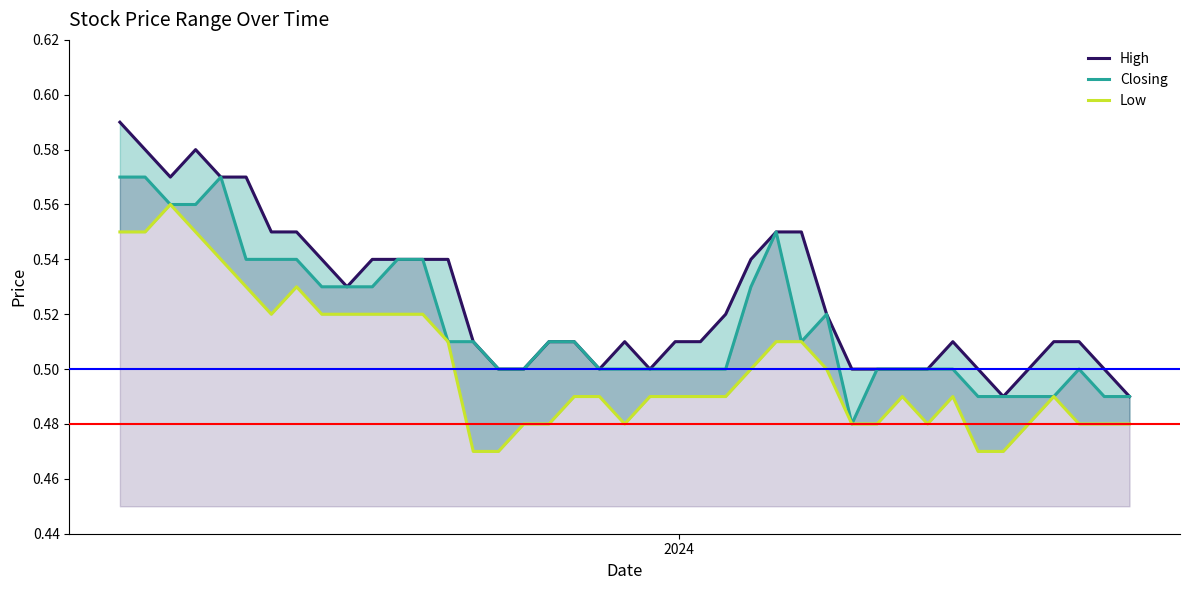

What is the value of the High point at the 13th from the left?

0.5